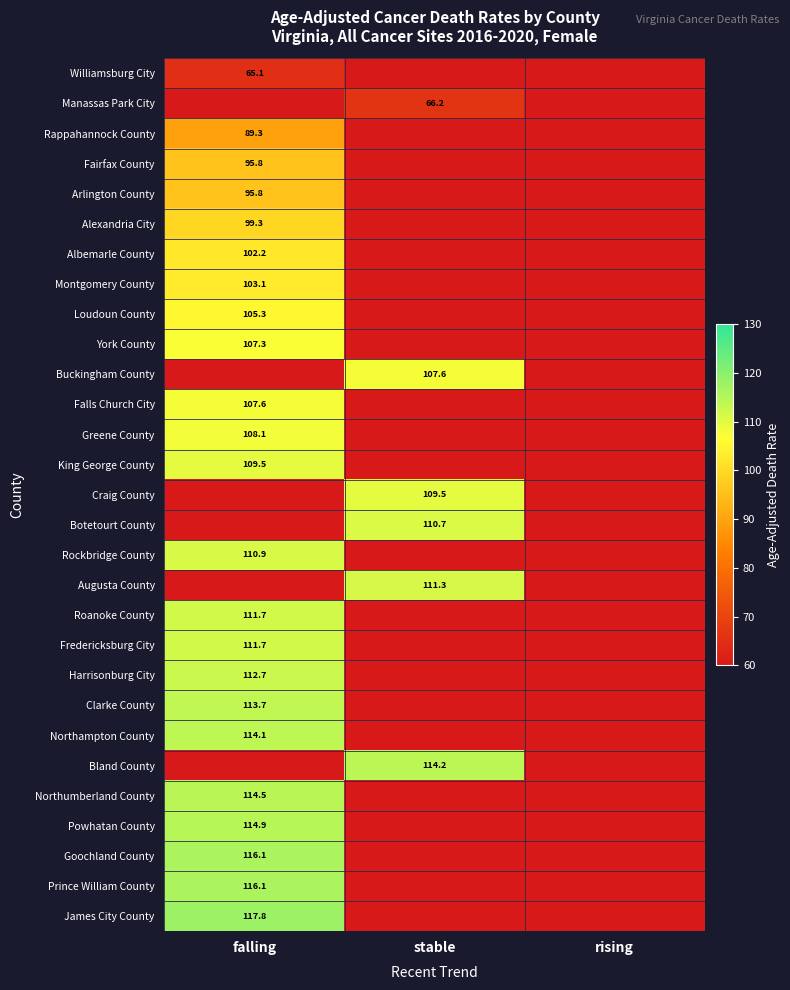

True or false: Clarke County has a value of 175.1 at falling.

False